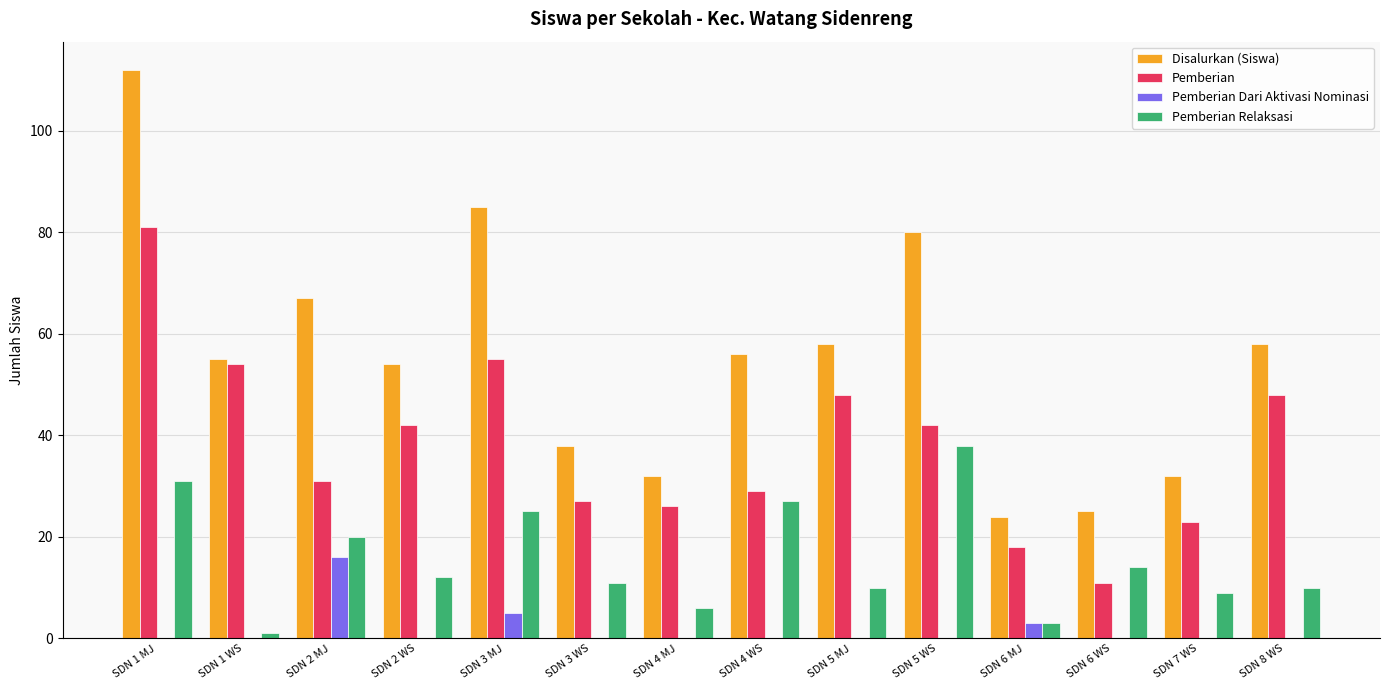

What is the approximate value of Disalurkan (Siswa) at SDN 6 WS?

25